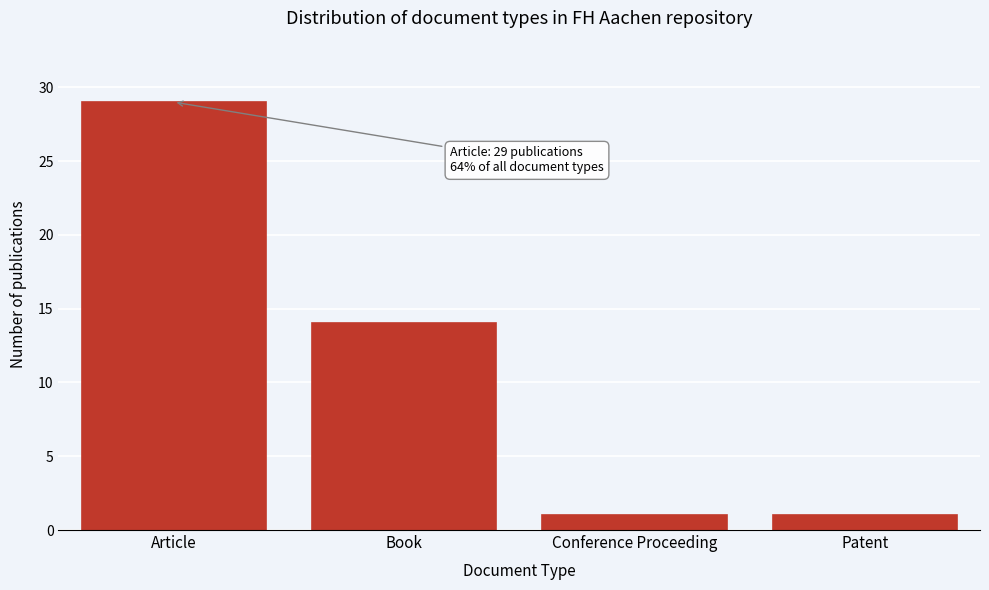

Reading left to right, list all the values displayed in this chart.

Article=29	Book=14	Conference Proceeding=1	Patent=1